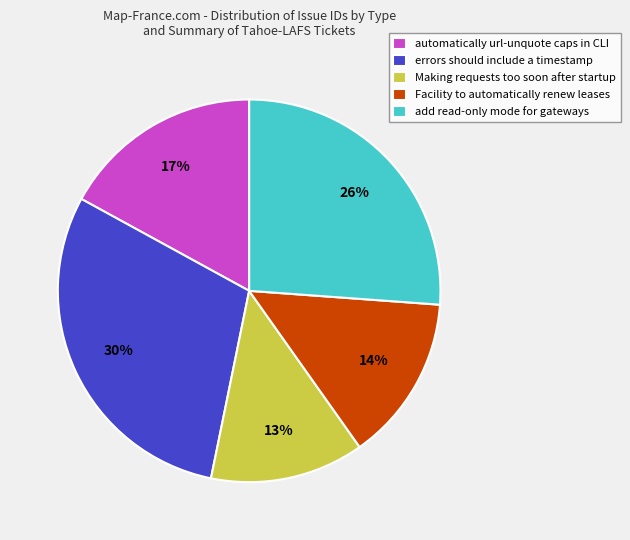

Does Facility to automatically renew leases represent more than half of the total?

No